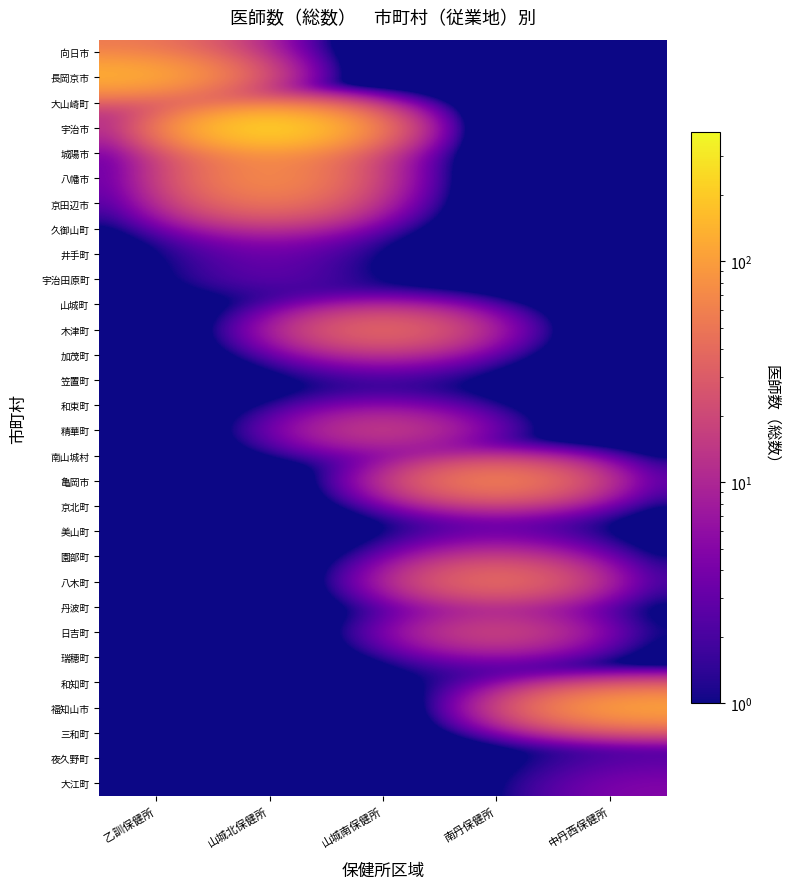

Reading left to right, what are all the values shown in this chart?

向日市: 乙訓保健所=54.0	山城北保健所=0.1	山城南保健所=0.1	南丹保健所=0.1	中丹西保健所=0.1
長岡京市: 乙訓保健所=164.0	山城北保健所=0.1	山城南保健所=0.1	南丹保健所=0.1	中丹西保健所=0.1
大山崎町: 乙訓保健所=12.0	山城北保健所=0.1	山城南保健所=0.1	南丹保健所=0.1	中丹西保健所=0.1
宇治市: 乙訓保健所=0.1	山城北保健所=383.0	山城南保健所=0.1	南丹保健所=0.1	中丹西保健所=0.1
城陽市: 乙訓保健所=0.1	山城北保健所=87.0	山城南保健所=0.1	南丹保健所=0.1	中丹西保健所=0.1
八幡市: 乙訓保健所=0.1	山城北保健所=104.0	山城南保健所=0.1	南丹保健所=0.1	中丹西保健所=0.1
京田辺市: 乙訓保健所=0.1	山城北保健所=68.0	山城南保健所=0.1	南丹保健所=0.1	中丹西保健所=0.1
久御山町: 乙訓保健所=0.1	山城北保健所=11.0	山城南保健所=0.1	南丹保健所=0.1	中丹西保健所=0.1
井手町: 乙訓保健所=0.1	山城北保健所=4.0	山城南保健所=0.1	南丹保健所=0.1	中丹西保健所=0.1
宇治田原町: 乙訓保健所=0.1	山城北保健所=4.0	山城南保健所=0.1	南丹保健所=0.1	中丹西保健所=0.1
山城町: 乙訓保健所=0.1	山城北保健所=0.1	山城南保健所=3.0	南丹保健所=0.1	中丹西保健所=0.1
木津町: 乙訓保健所=0.1	山城北保健所=0.1	山城南保健所=64.0	南丹保健所=0.1	中丹西保健所=0.1
加茂町: 乙訓保健所=0.1	山城北保健所=0.1	山城南保健所=11.0	南丹保健所=0.1	中丹西保健所=0.1
笠置町: 乙訓保健所=0.1	山城北保健所=0.1	山城南保健所=1.0	南丹保健所=0.1	中丹西保健所=0.1
和束町: 乙訓保健所=0.1	山城北保健所=0.1	山城南保健所=4.0	南丹保健所=0.1	中丹西保健所=0.1
精華町: 乙訓保健所=0.1	山城北保健所=0.1	山城南保健所=27.0	南丹保健所=0.1	中丹西保健所=0.1
南山城村: 乙訓保健所=0.1	山城北保健所=0.1	山城南保健所=2.0	南丹保健所=0.1	中丹西保健所=0.1
亀岡市: 乙訓保健所=0.1	山城北保健所=0.1	山城南保健所=0.1	南丹保健所=102.0	中丹西保健所=0.1
京北町: 乙訓保健所=0.1	山城北保健所=0.1	山城南保健所=0.1	南丹保健所=10.0	中丹西保健所=0.1
美山町: 乙訓保健所=0.1	山城北保健所=0.1	山城南保健所=0.1	南丹保健所=2.0	中丹西保健所=0.1
園部町: 乙訓保健所=0.1	山城北保健所=0.1	山城南保健所=0.1	南丹保健所=16.0	中丹西保健所=0.1
八木町: 乙訓保健所=0.1	山城北保健所=0.1	山城南保健所=0.1	南丹保健所=69.0	中丹西保健所=0.1
丹波町: 乙訓保健所=0.1	山城北保健所=0.1	山城南保健所=0.1	南丹保健所=4.0	中丹西保健所=0.1
日吉町: 乙訓保健所=0.1	山城北保健所=0.1	山城南保健所=0.1	南丹保健所=32.0	中丹西保健所=0.1
瑞穂町: 乙訓保健所=0.1	山城北保健所=0.1	山城南保健所=0.1	南丹保健所=4.0	中丹西保健所=0.1
和知町: 乙訓保健所=0.1	山城北保健所=0.1	山城南保健所=0.1	南丹保健所=2.0	中丹西保健所=0.1
福知山市: 乙訓保健所=0.1	山城北保健所=0.1	山城南保健所=0.1	南丹保健所=0.1	中丹西保健所=145.0
三和町: 乙訓保健所=0.1	山城北保健所=0.1	山城南保健所=0.1	南丹保健所=0.1	中丹西保健所=4.0
夜久野町: 乙訓保健所=0.1	山城北保健所=0.1	山城南保健所=0.1	南丹保健所=0.1	中丹西保健所=2.0
大江町: 乙訓保健所=0.1	山城北保健所=0.1	山城南保健所=0.1	南丹保健所=0.1	中丹西保健所=5.0